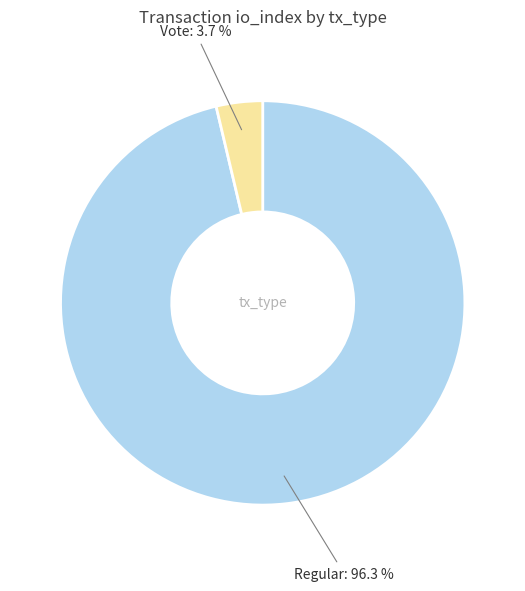

Is there a majority slice in this chart?

Yes